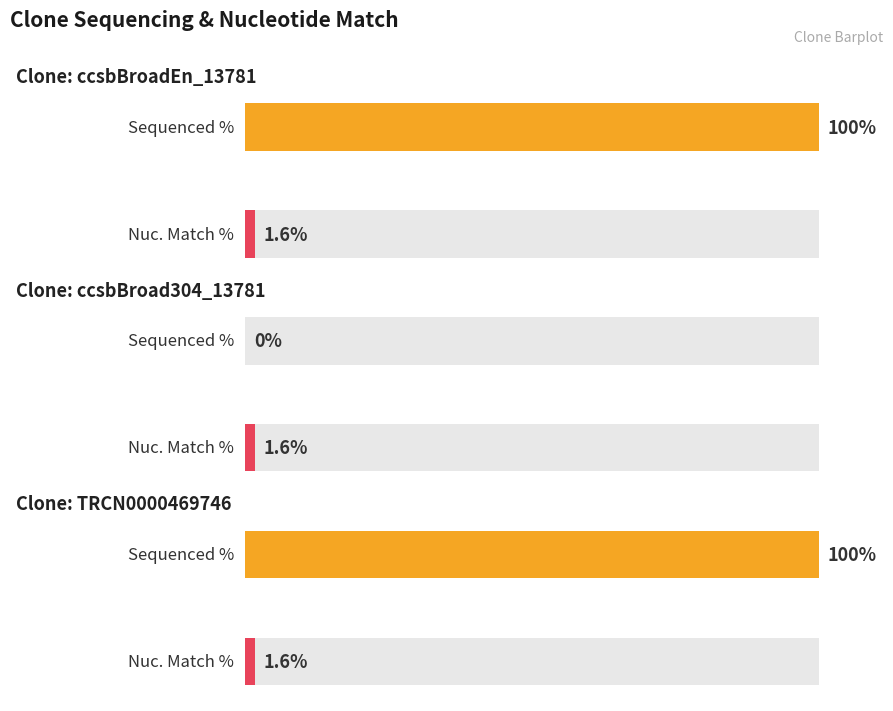

Which series has the largest range (max minus min)?

Sequenced %